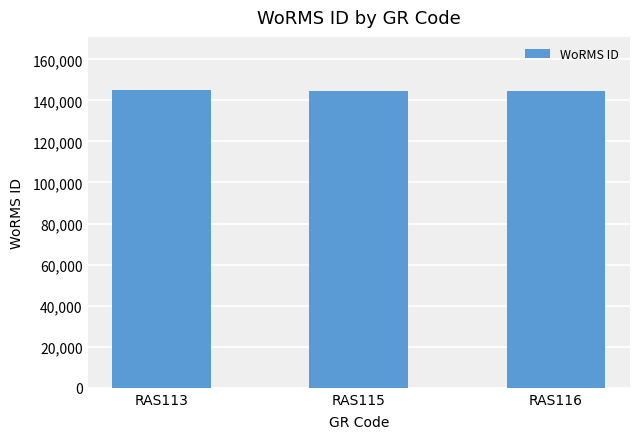

The value at RAS113 is 144847. True or false?

True